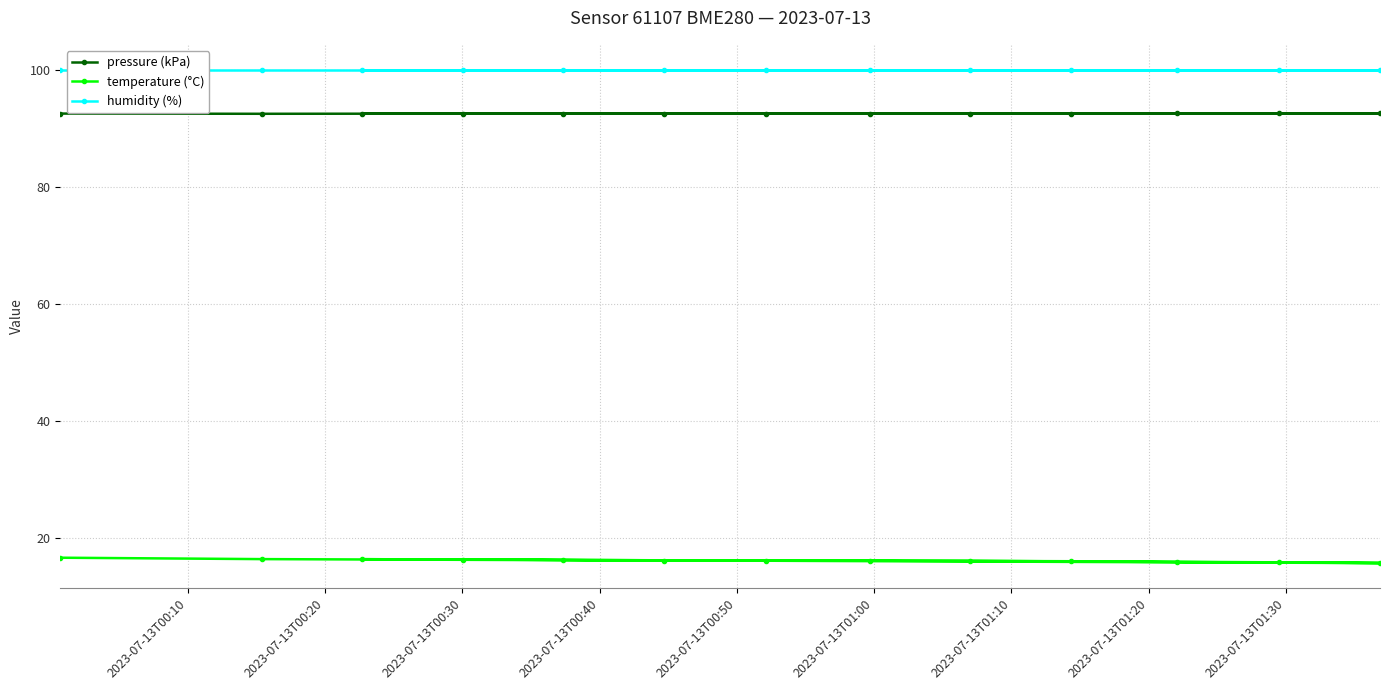

Where is the first local minimum for temperature (°C)?

2023-07-13T01:20